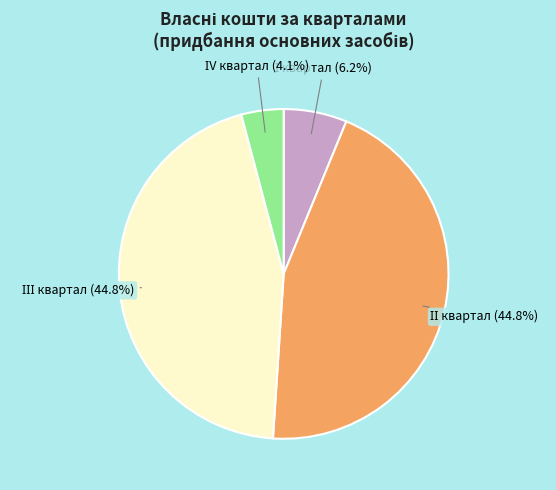

Is there any slice that represents more than half of the pie?

No